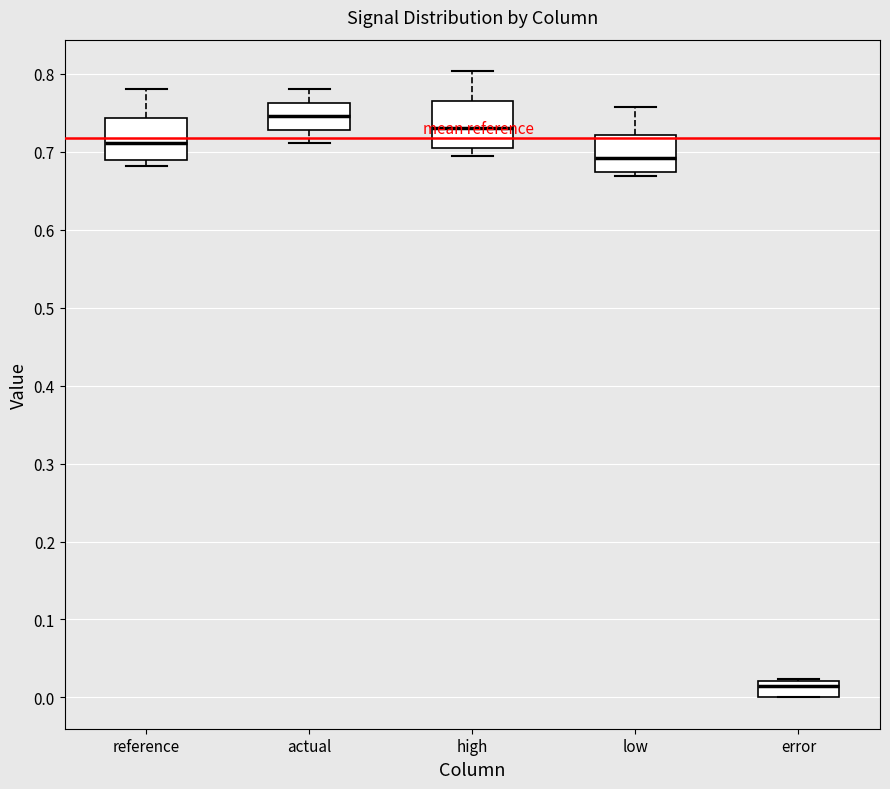

Reading left to right, transcribe this box plot: for each box, give where its median line is, the range the box spans, and where its two whiskers end, as read against the y-axis. The values are not printed on the chart, so give them approximately, as read against the axis.

reference: median 0.71, box 0.69 to 0.74, whiskers 0.68 to 0.78
actual: median 0.75, box 0.73 to 0.76, whiskers 0.71 to 0.78
high: median 0.73, box 0.70 to 0.77, whiskers 0.69 to 0.80
low: median 0.69, box 0.67 to 0.72, whiskers 0.67 (just below the box's lower edge) to 0.76
error: median 0.01, box 0.00 to 0.02, whiskers 0.00 to 0.02